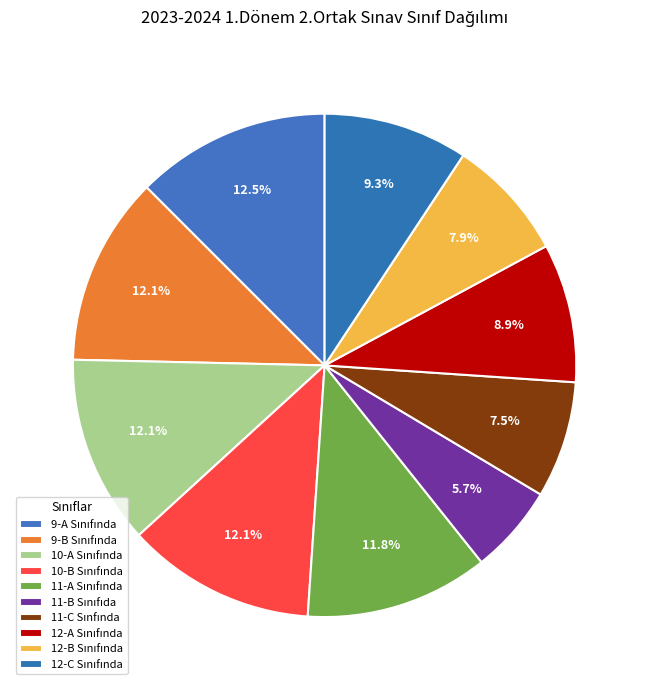

Count the number of slices in the pie.

10